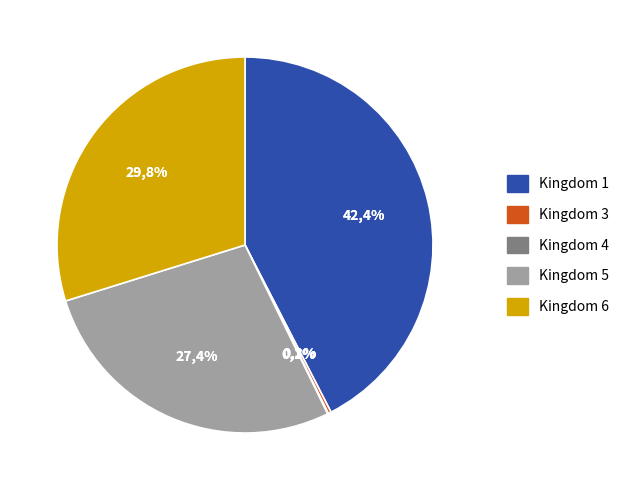

The Kingdom 1 slice represents 33% of the pie. True or false?

False